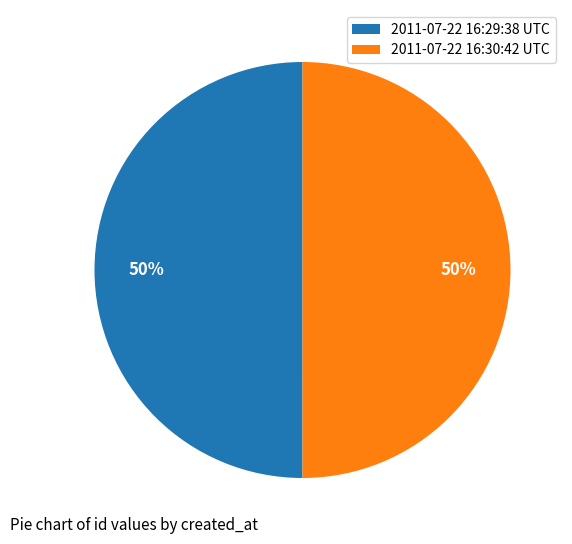

To the nearest percent, what is the average slice percentage?

50%